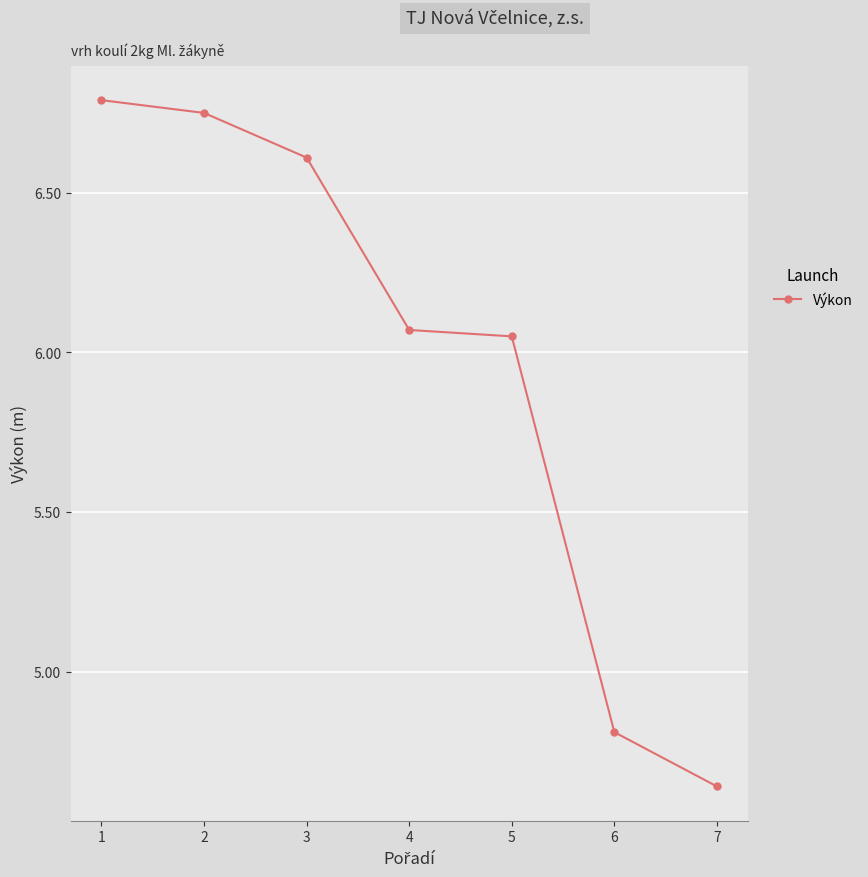

The chart shows a value of 6.8 at 2. True or false?

True